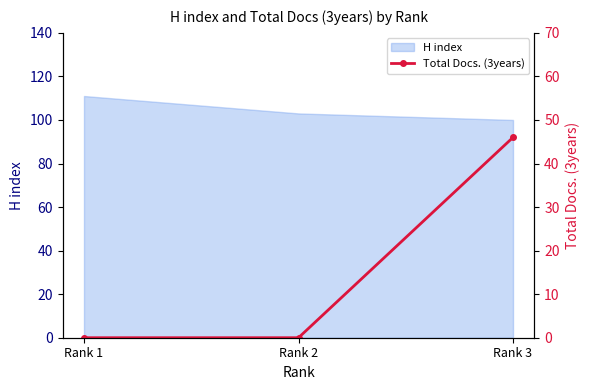

At which label is the value closest to 23?

Rank 1